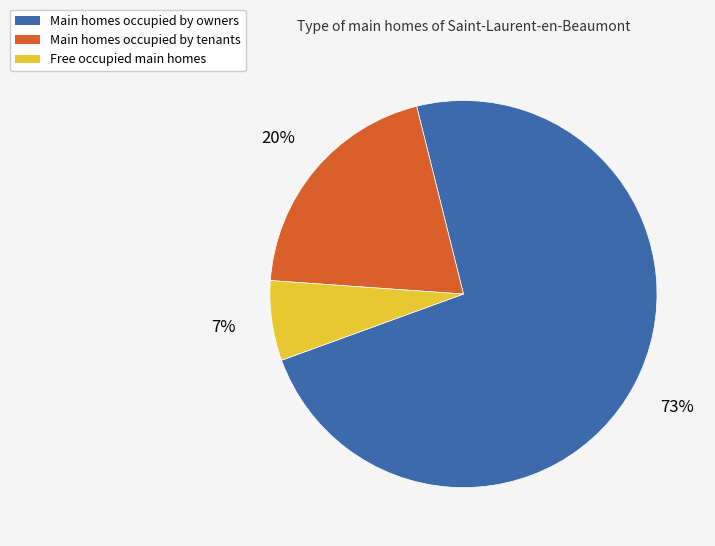

What is the largest slice in the pie chart?

Main homes occupied by owners